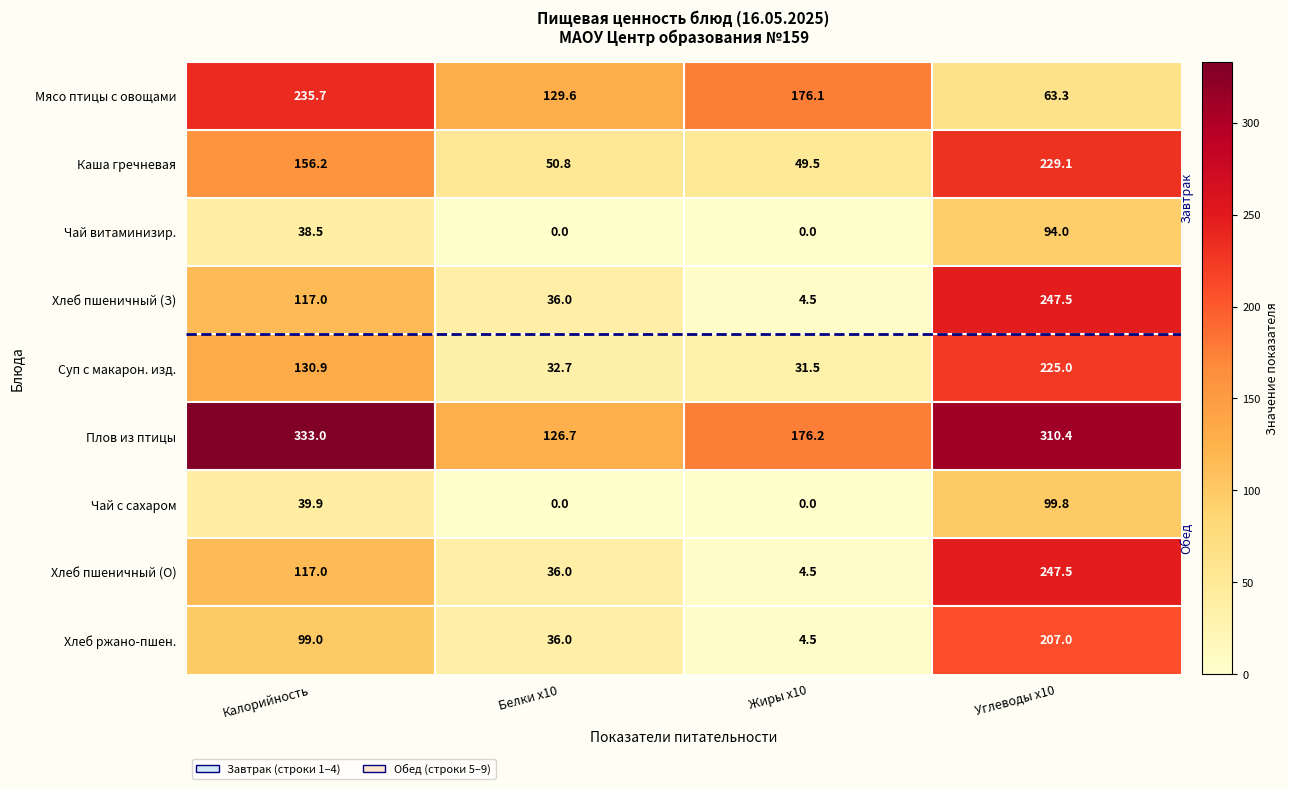

What is the difference between the maximum and minimum values in the Мясо птицы с овощами series?

172.4